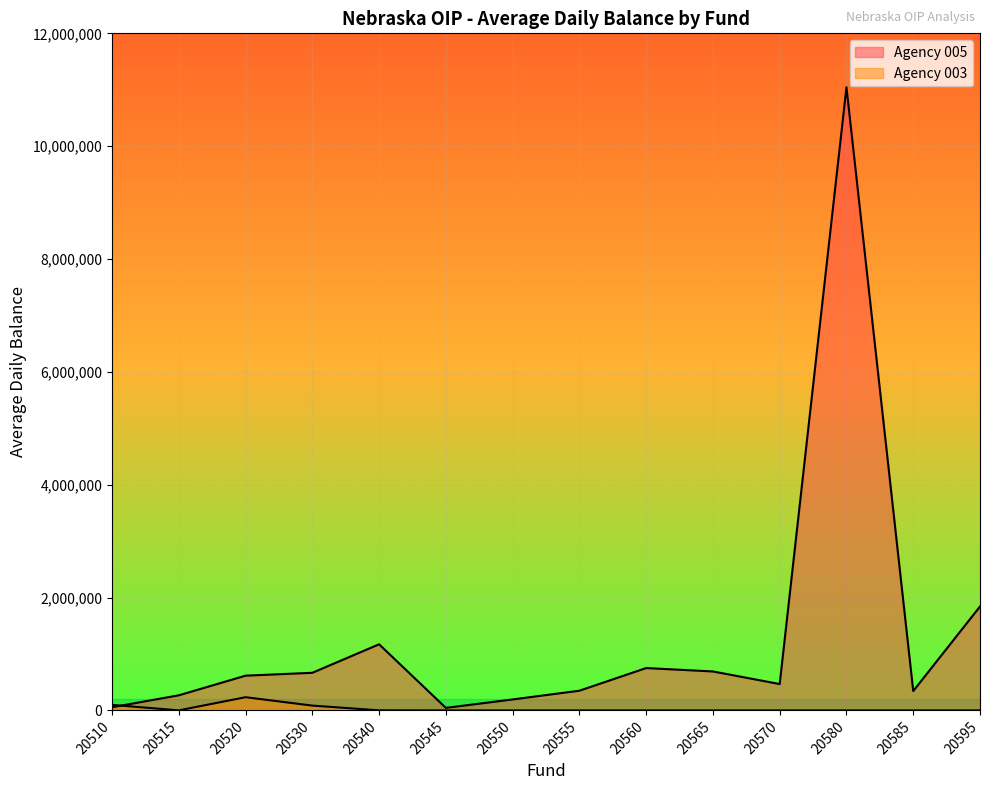

How many times do Agency 005 line and Agency 003 line cross each other?

1